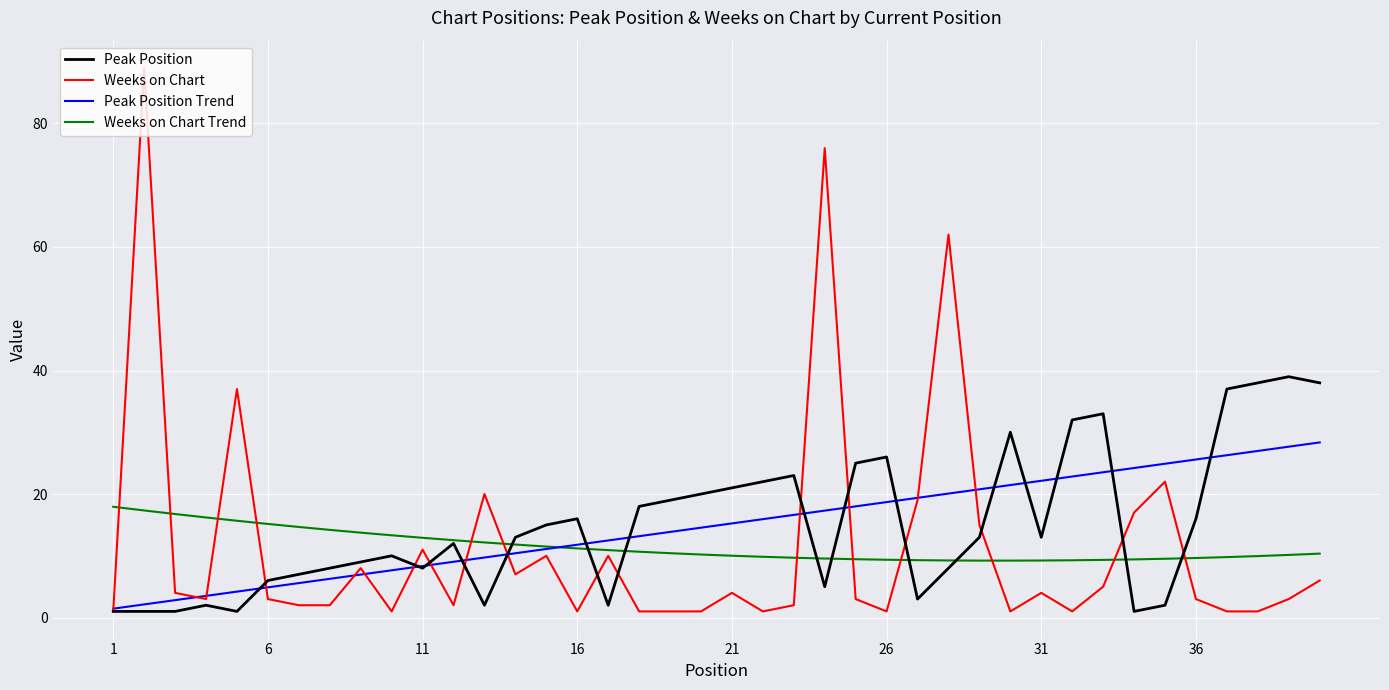

In Peak Position, how many points are higher than both neighbors (excluding endpoints)?

9